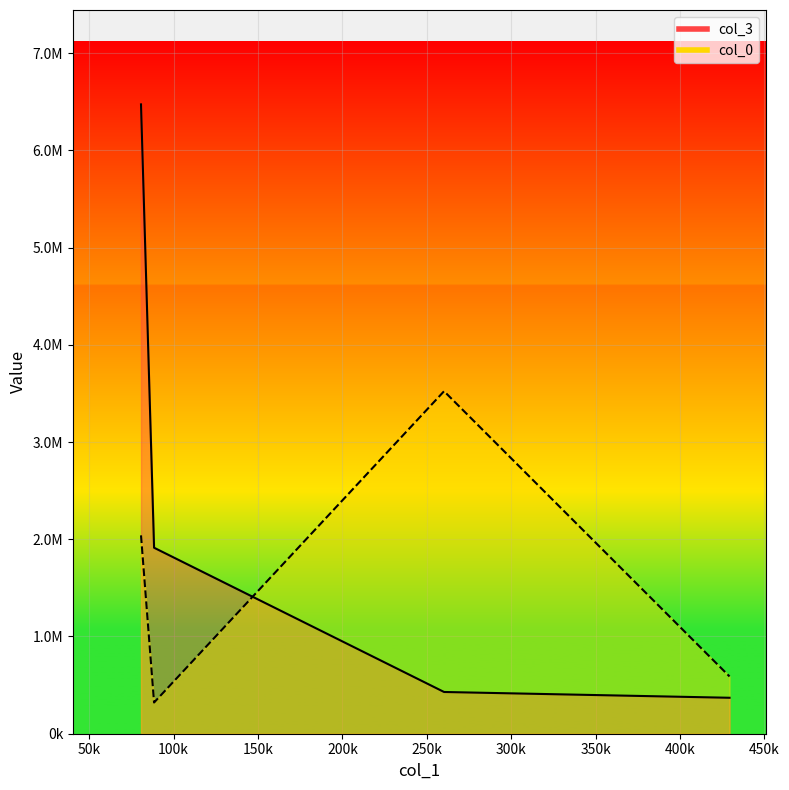

Between which two adjacent categories do col_3 and col_0 first intersect?

88422.84 and 260191.39